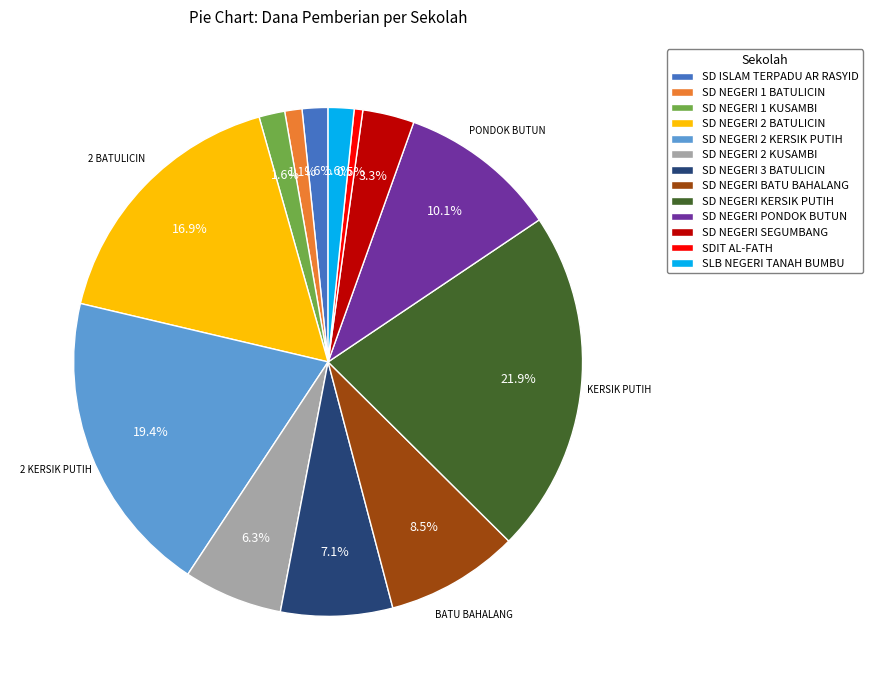

What is the ratio of the value at SD NEGERI 3 BATULICIN to the value at SDIT AL-FATH?

13.0